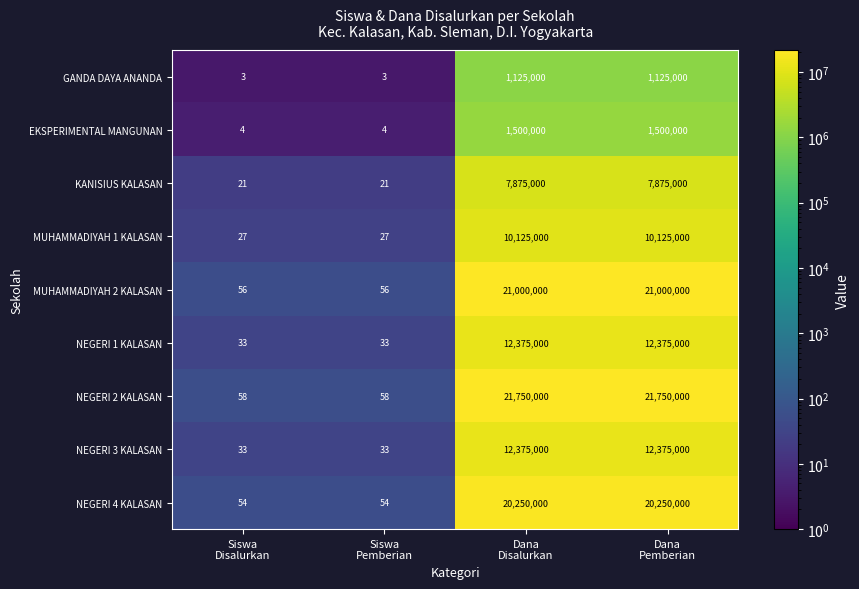

What is the average value of the MUHAMMADIYAH 2 KALASAN series?

10500028